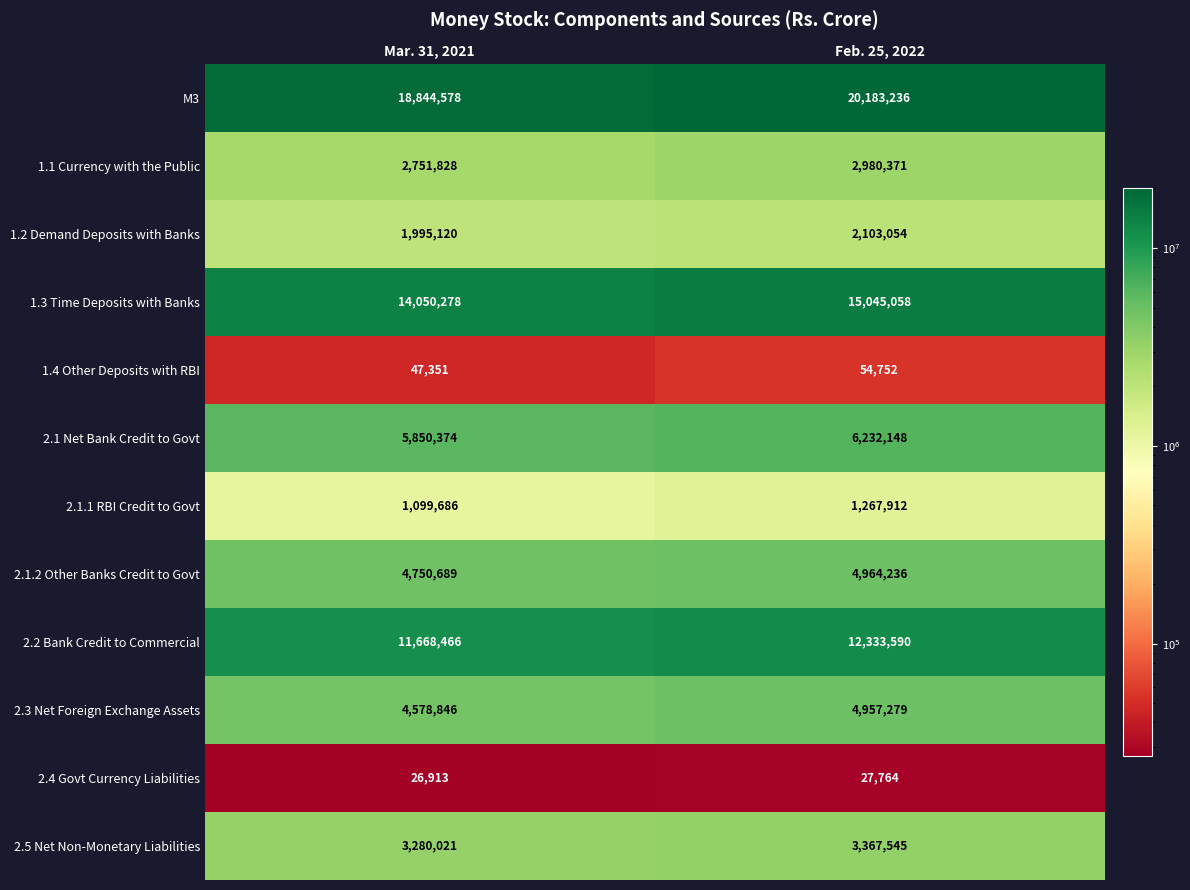

At how many categories does at least one series exceed 9821963?

2